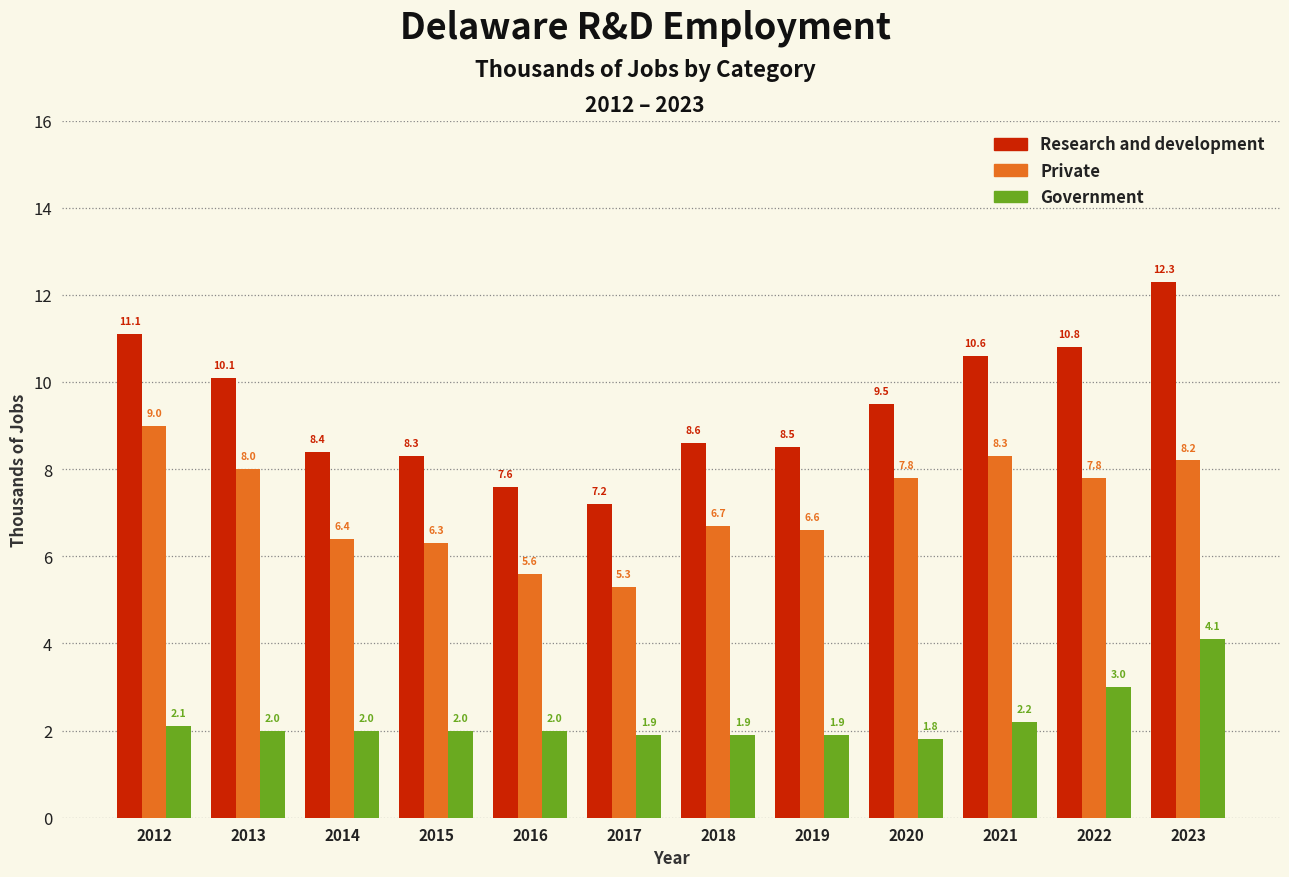

Reading left to right, transcribe all the data shown in this chart.

Research and development: 2012=11.1	2013=10.1	2014=8.4	2015=8.3	2016=7.6	2017=7.2	2018=8.6	2019=8.5	2020=9.5	2021=10.6	2022=10.8	2023=12.3
Private: 2012=9.0	2013=8.0	2014=6.4	2015=6.3	2016=5.6	2017=5.3	2018=6.7	2019=6.6	2020=7.8	2021=8.3	2022=7.8	2023=8.2
Government: 2012=2.1	2013=2.0	2014=2.0	2015=2.0	2016=2.0	2017=1.9	2018=1.9	2019=1.9	2020=1.8	2021=2.2	2022=3.0	2023=4.1